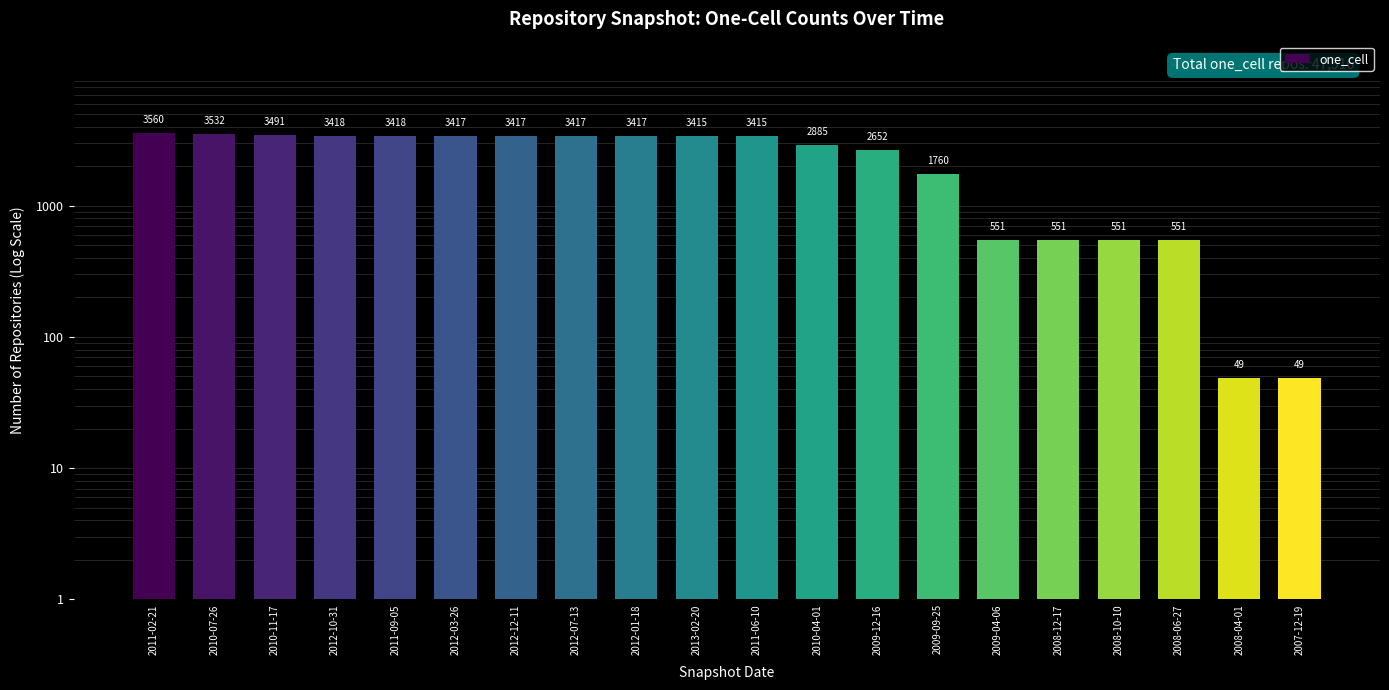

What is the difference between the second highest and minimum values?

3483